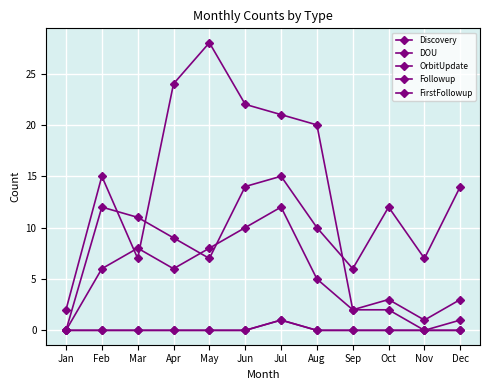

Is this an area chart (filled region under the line)?

No